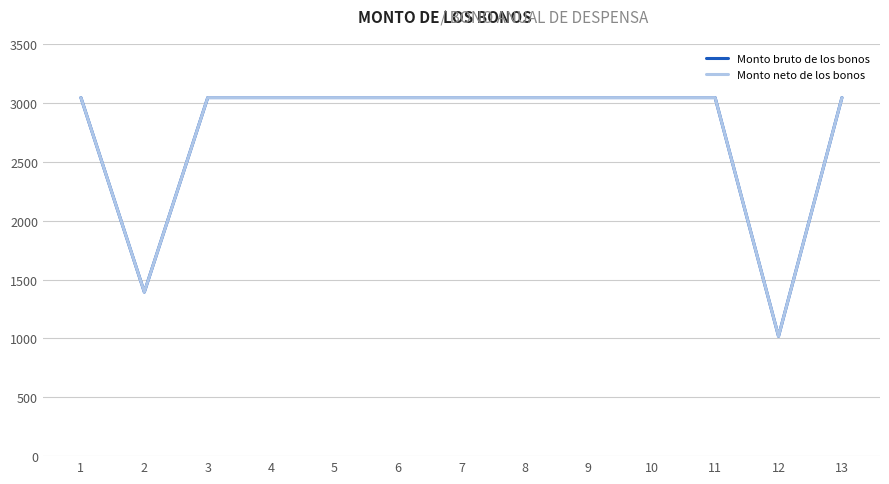

Does the chart have visible grid lines?

Yes